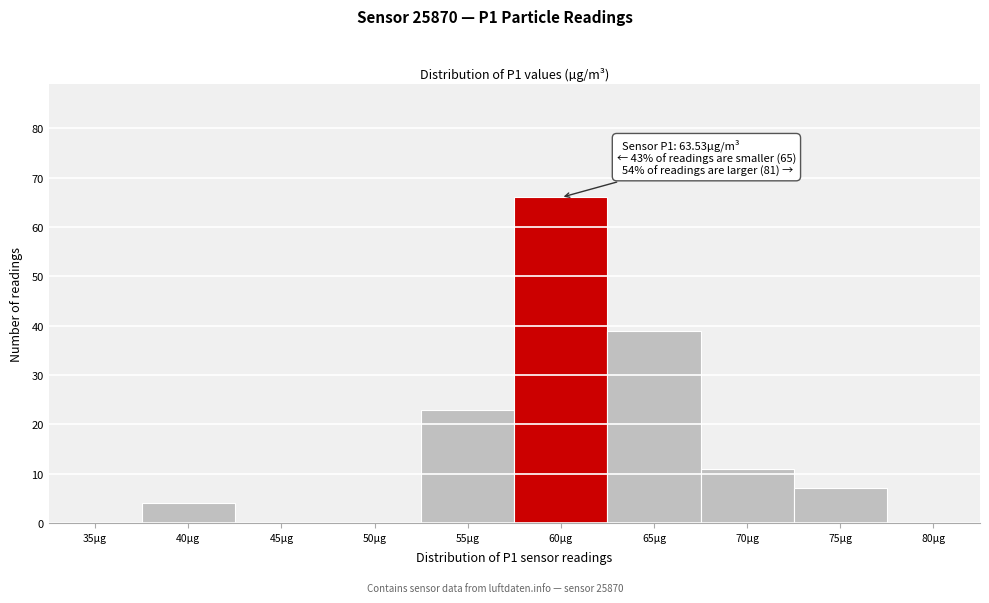

Reading left to right, transcribe all the data shown in this chart.

35µg=0	40µg=4	45µg=0	50µg=0	55µg=23	60µg=66	65µg=39	70µg=11	75µg=7	80µg=0